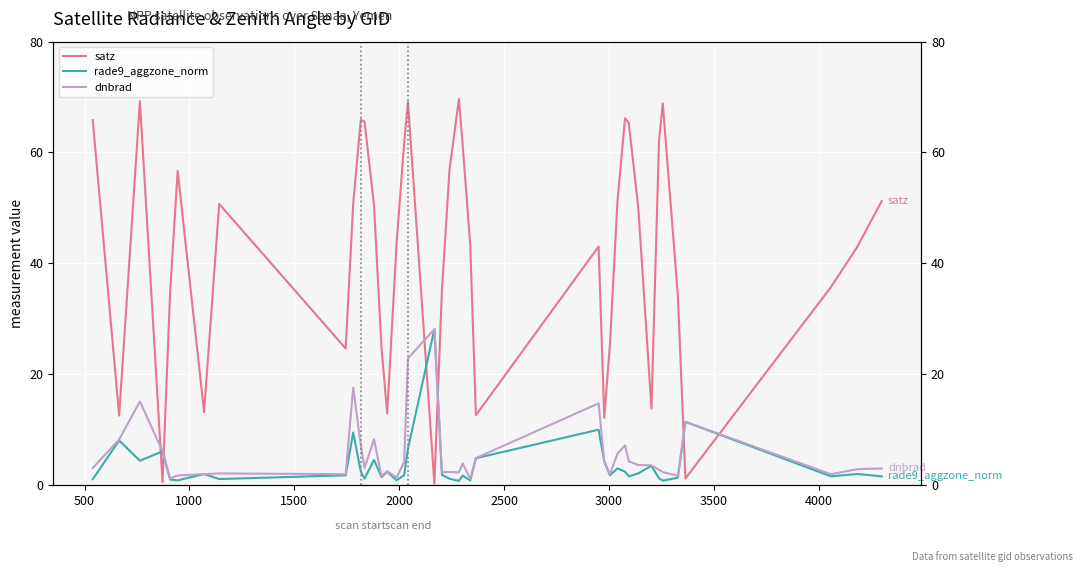

What is the difference between the maximum and minimum values in the satz series?

69.4